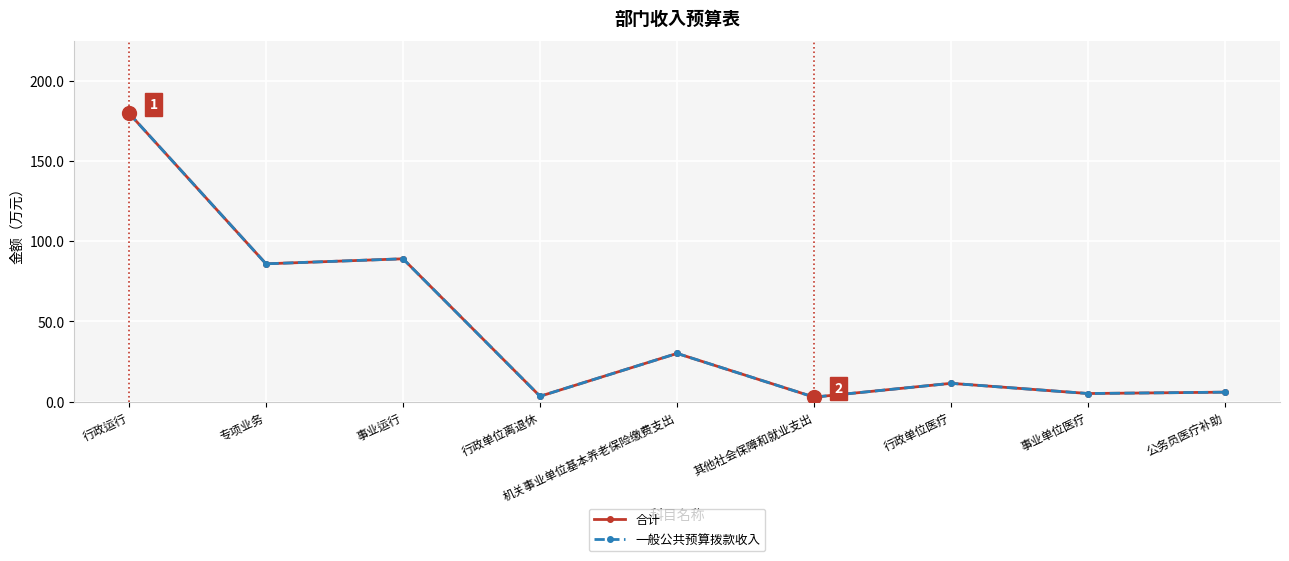

What position from the right is 事业单位医疗?

2